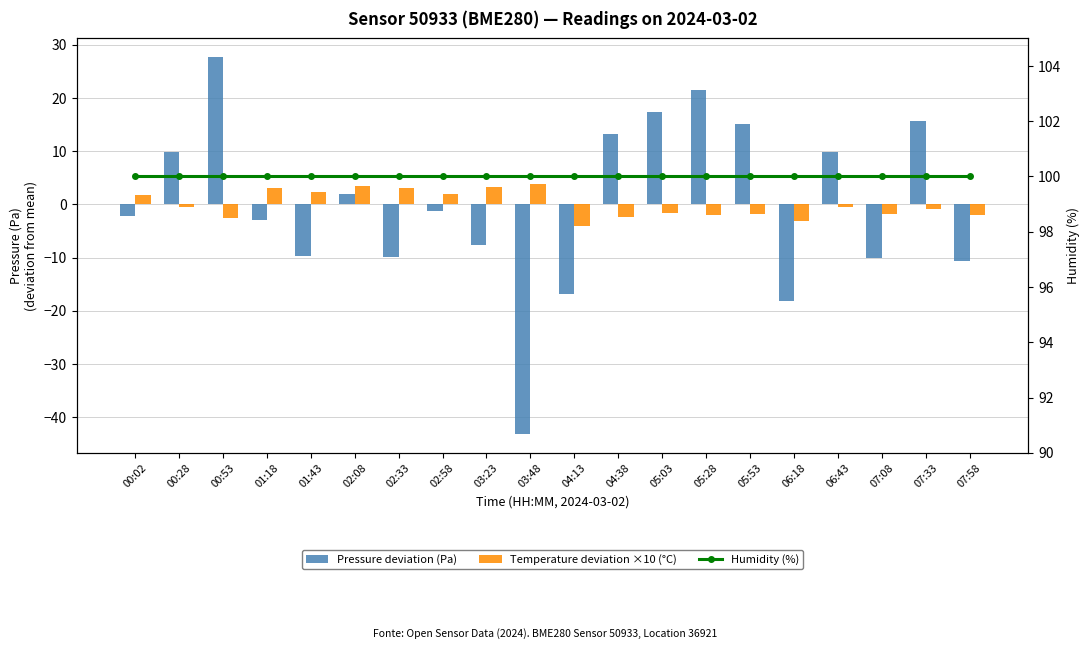

At how many categories does at least one series exceed 42?

20